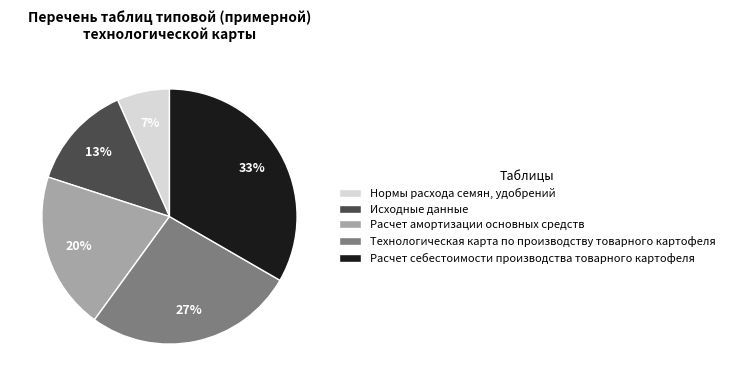

Which slice is the largest?

Расчет себестоимости производства товарного картофеля